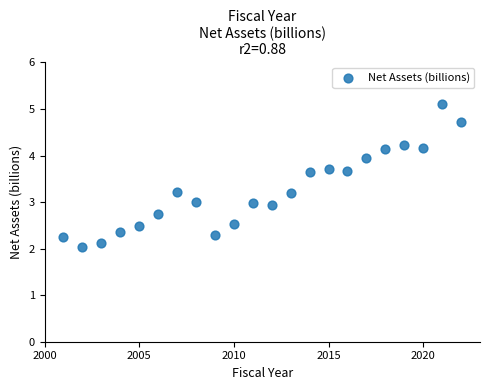

What is the range of Y values (max minus min)?

3.1